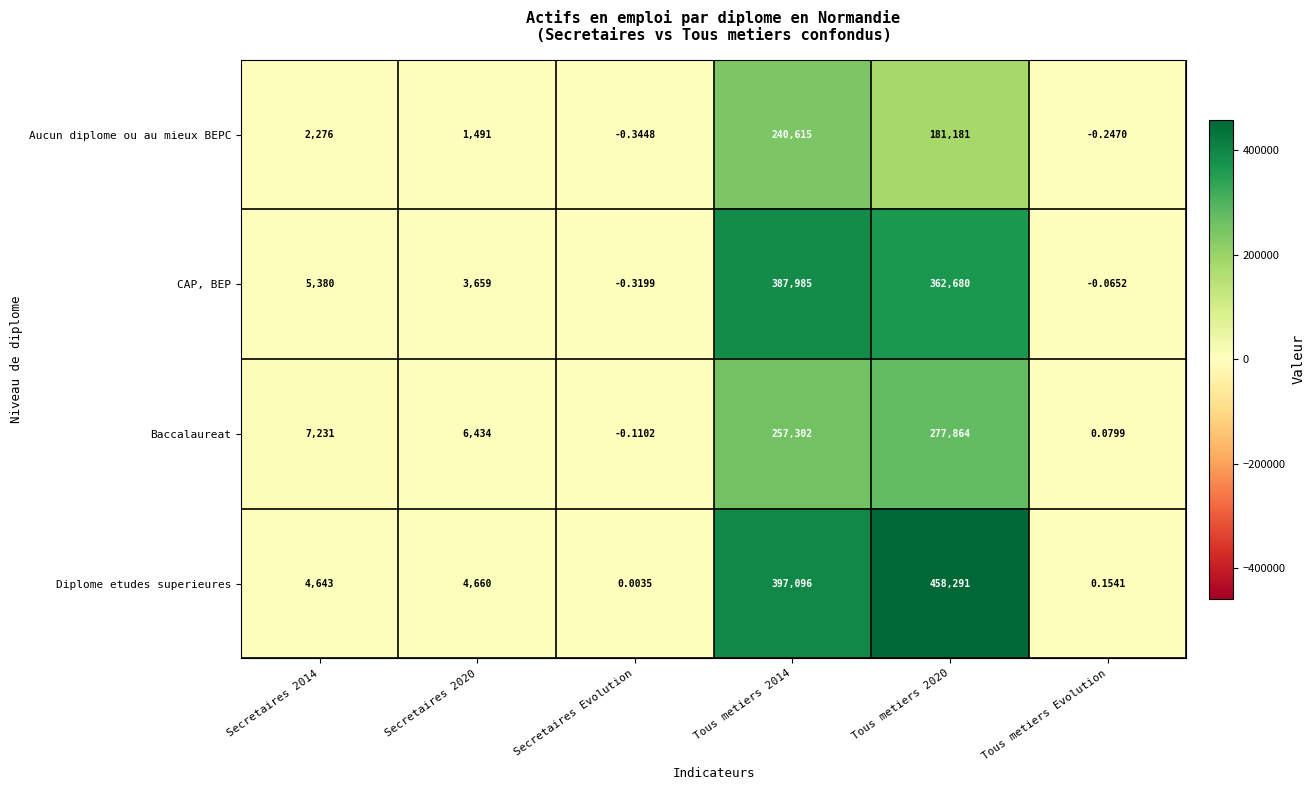

Which category has the lowest value across all series?

Secretaires Evolution